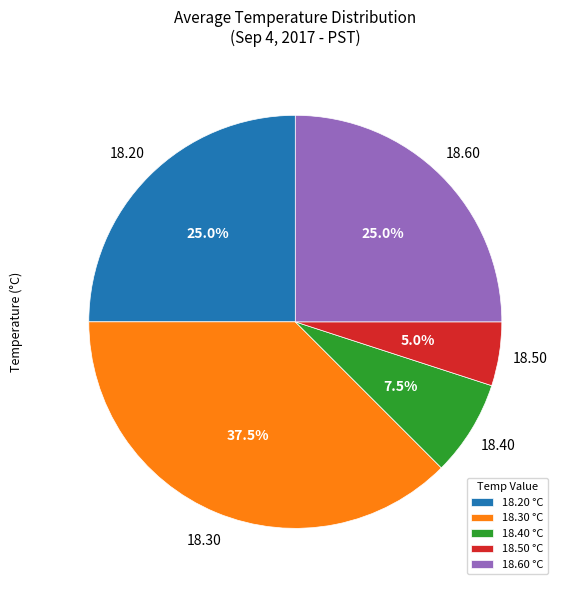

Does 18.60 °C represent more than half of the total?

No